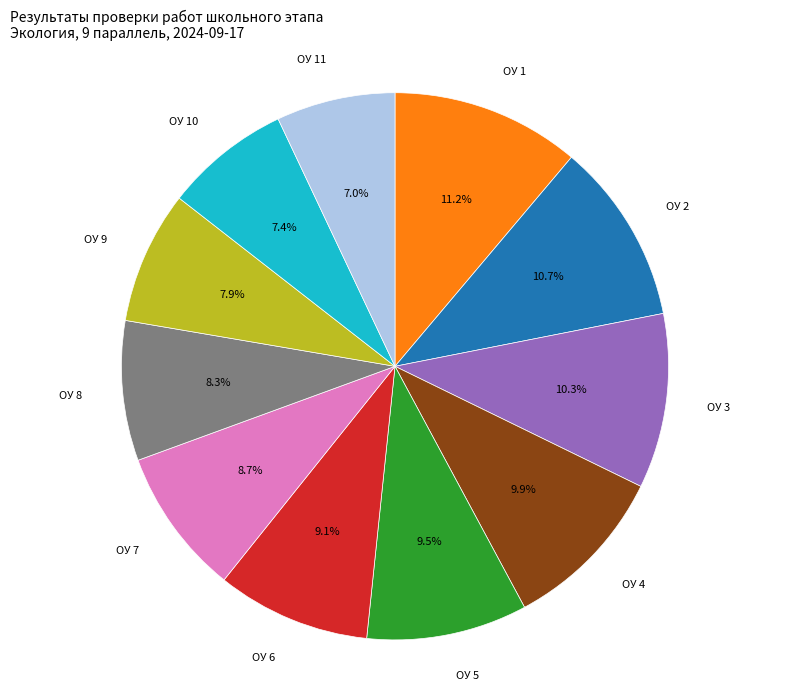

Count the number of slices in the pie.

11